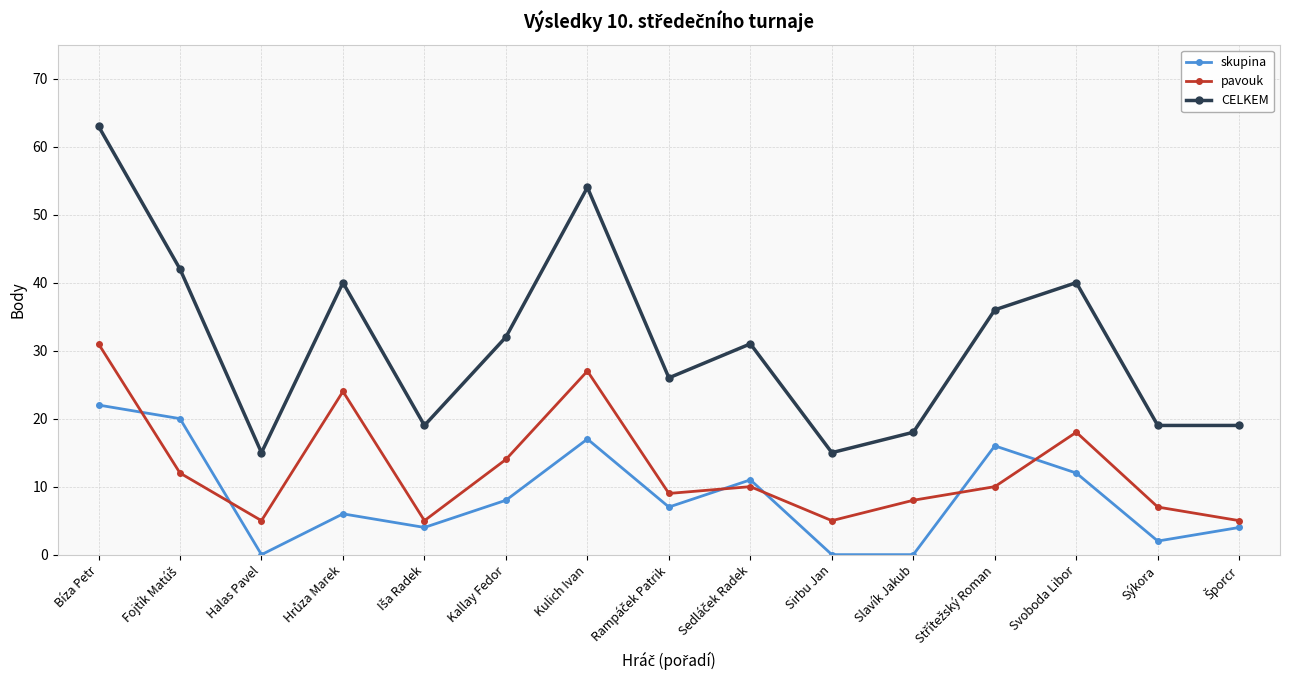

The CELKEM series shows 32 at Kallay Fedor. True or false?

True